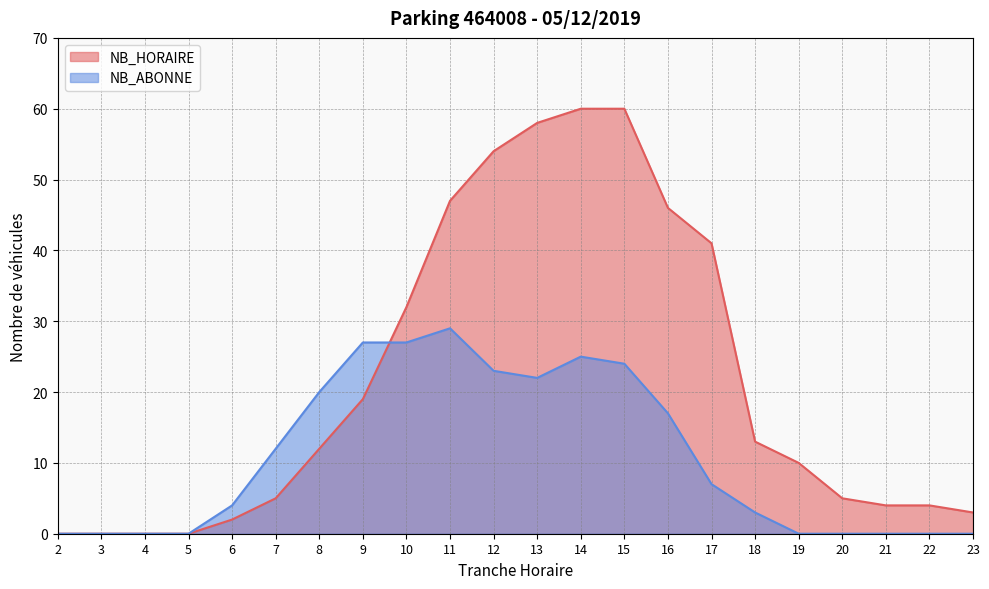

Between 20 and 7, which is larger?

20